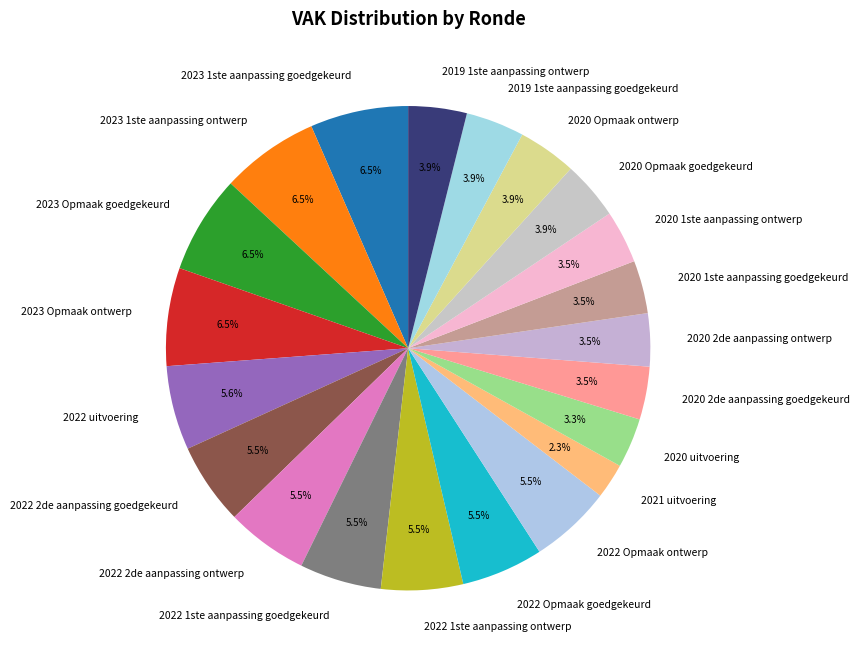

What is the smallest slice in the pie chart?

2021 uitvoering